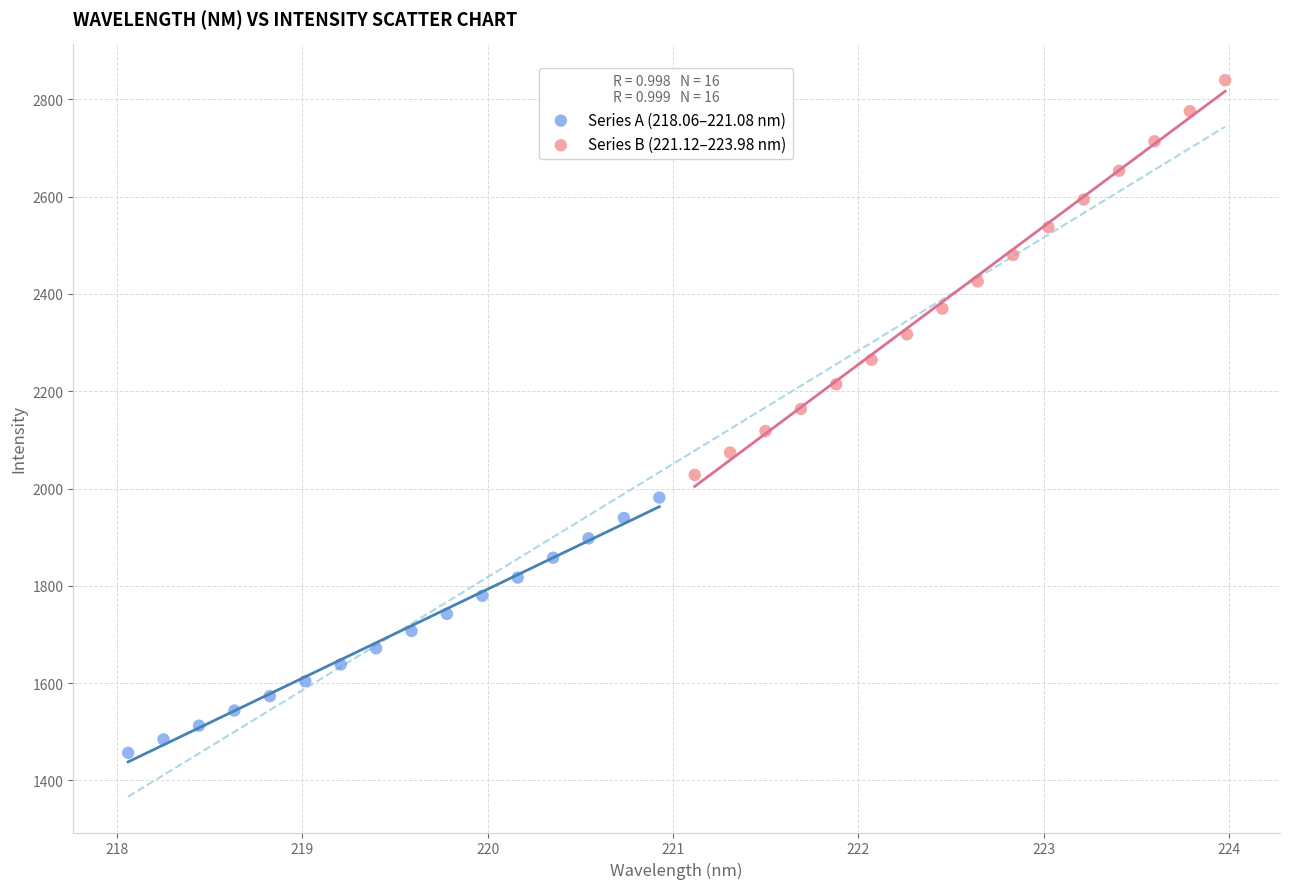

Which series contains the lowest Y value?

Series A (218.06–221.08 nm)